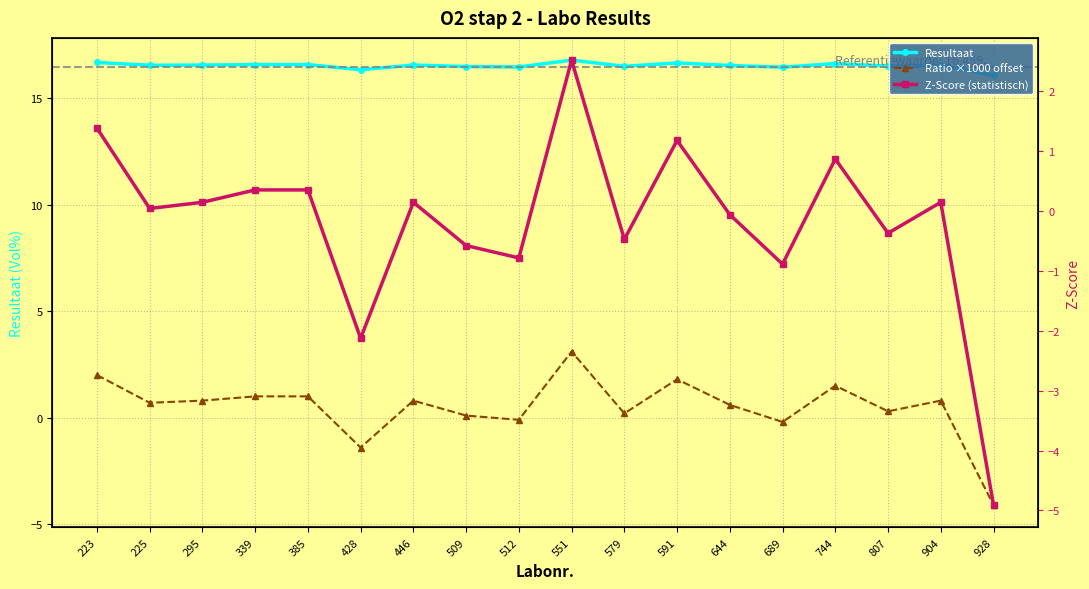

Where is the first local maximum for Z-Score (statistisch)?

446